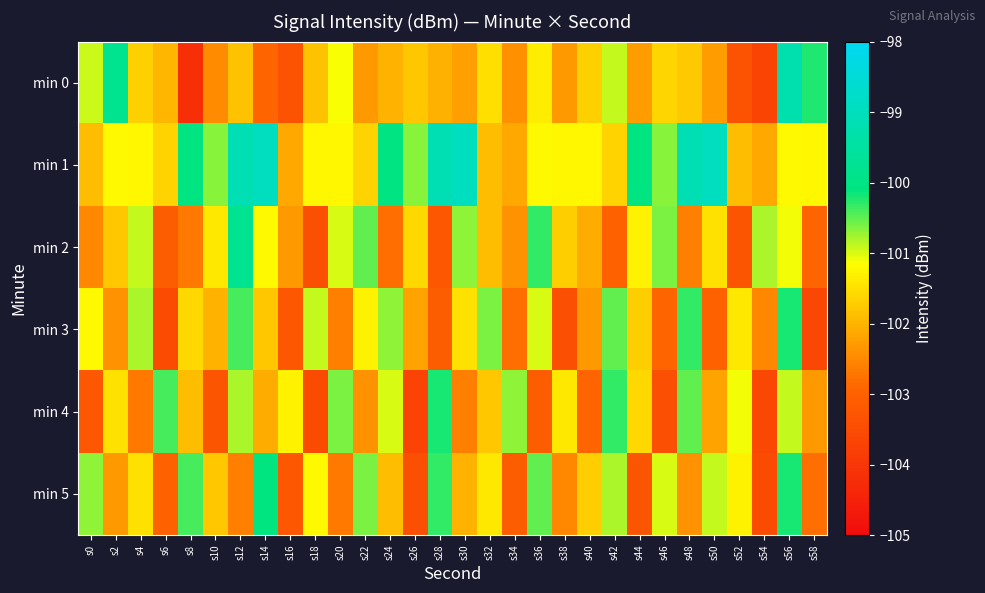

Rank the series by their maximum value, from highest to lowest.

min 1, min 0, min 2, min 5, min 3, min 4